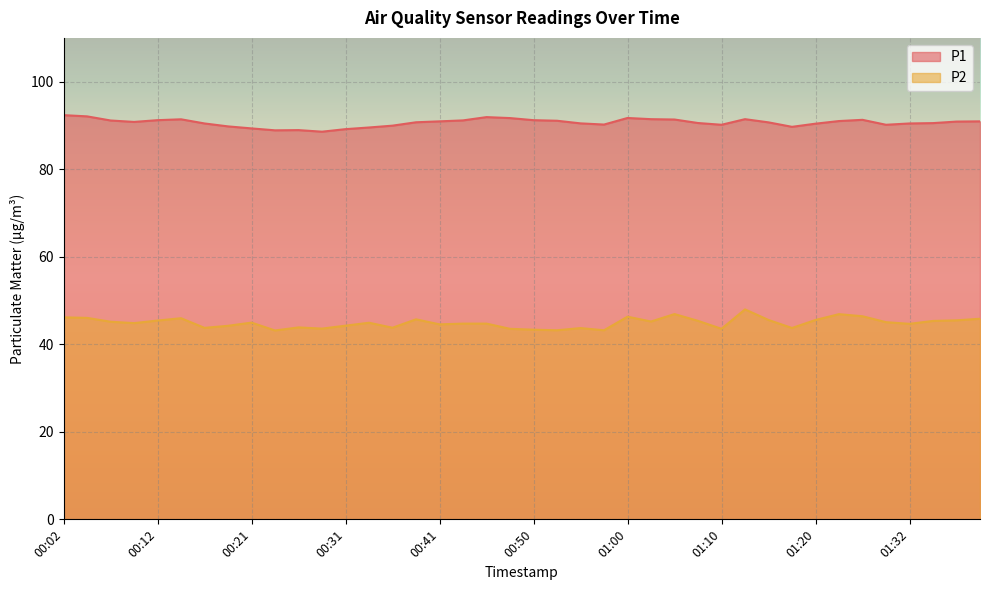

True or false: P2 and P1 intersect in this chart.

False